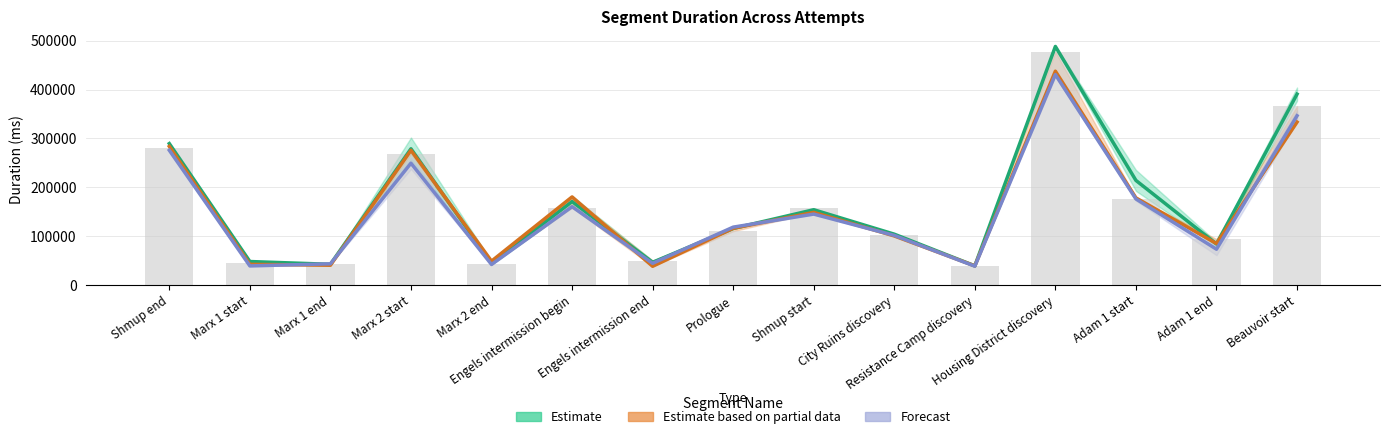

The Forecast series shows 44520.0 at Engels intermission end. True or false?

True